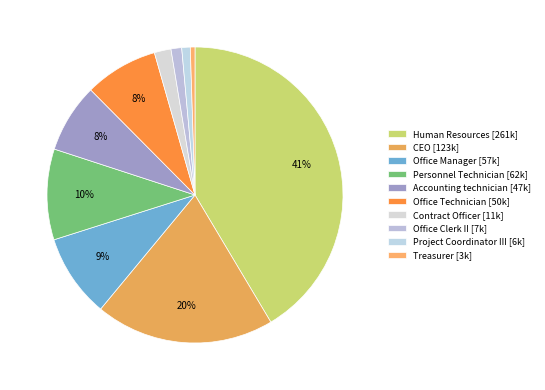

How many segments does this pie chart have?

10